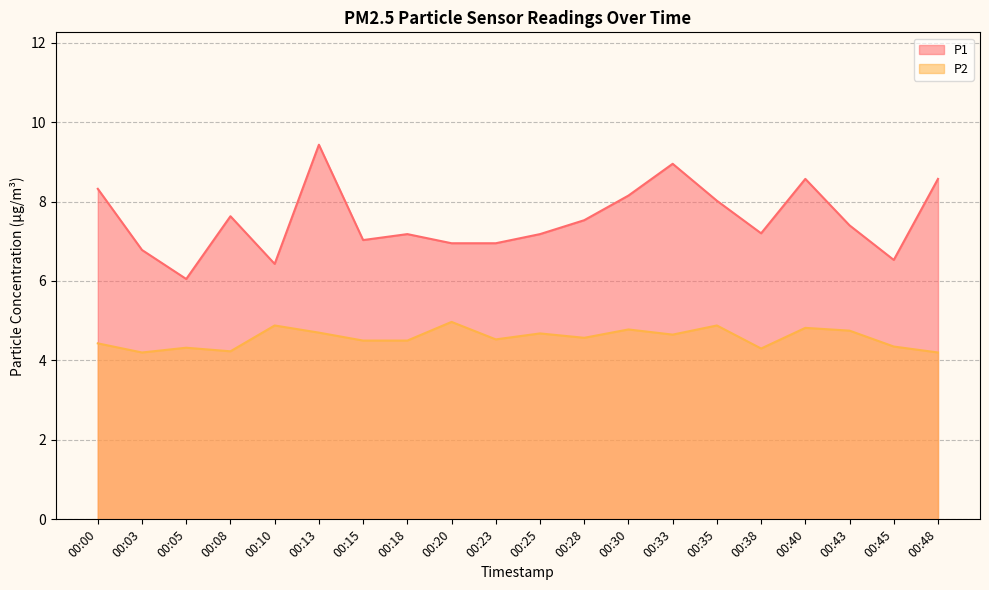

What is the difference between the maximum and second lowest values in the P2 series?

0.8